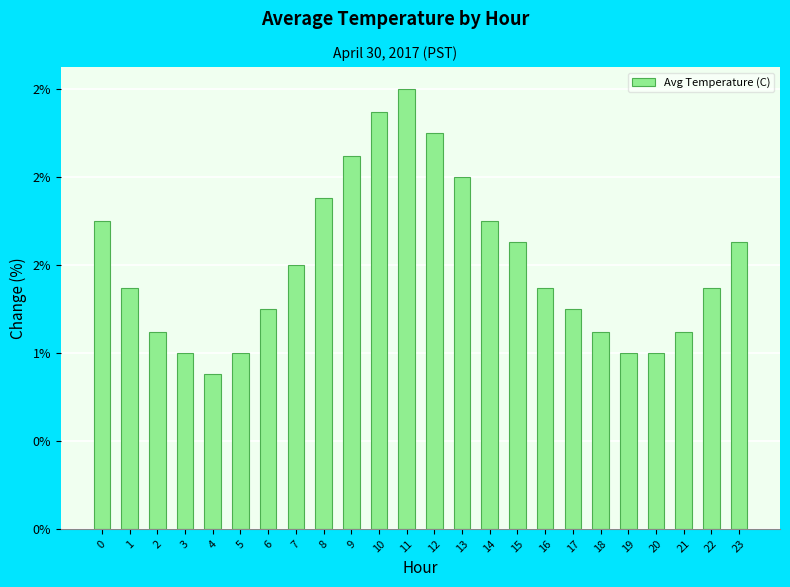

What is the difference between the maximum and minimum values?

1.6